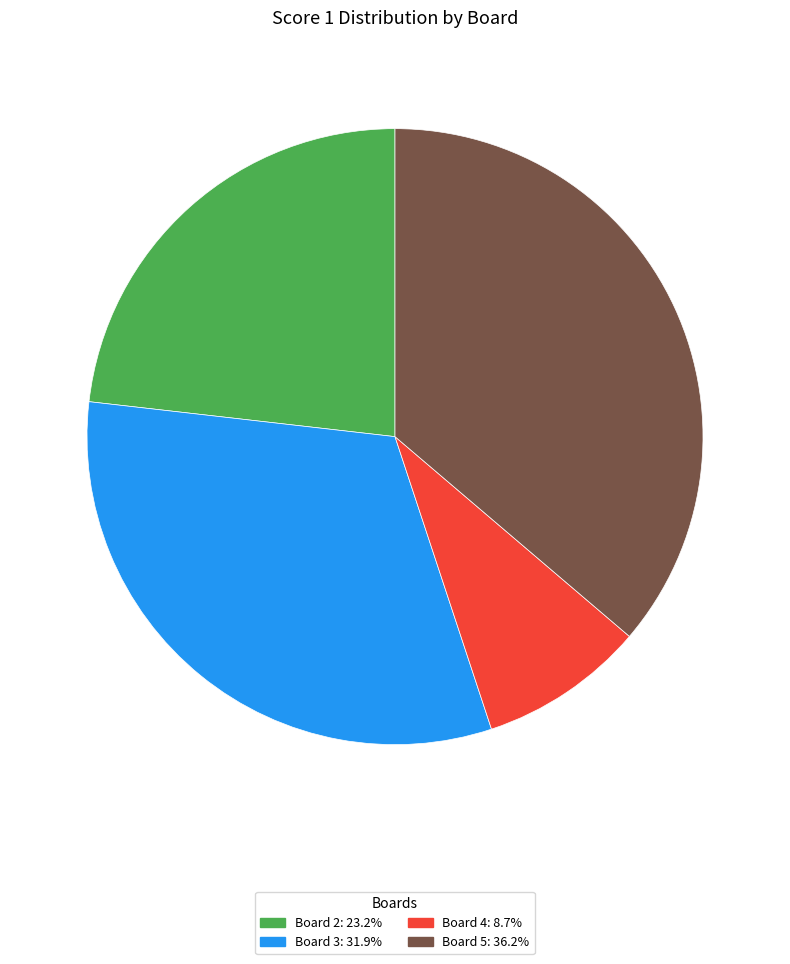

Count the number of slices in the pie.

4